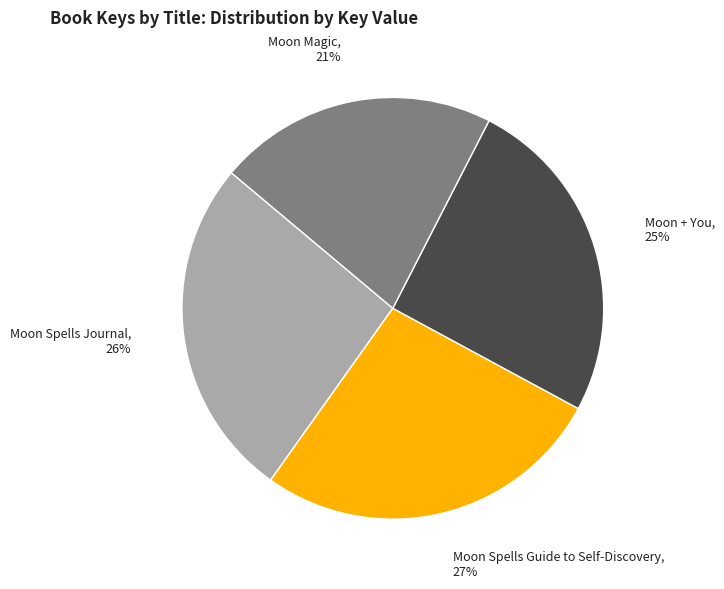

How many segments does this pie chart have?

4